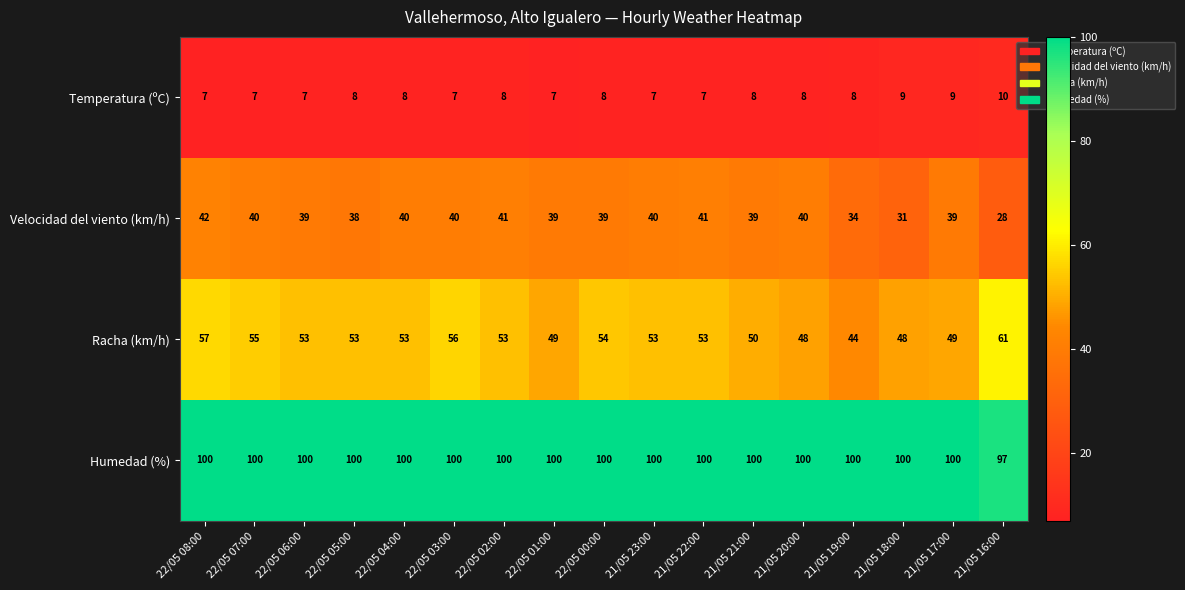

What is the difference between the highest and lowest values at 21/05 16:00?

87